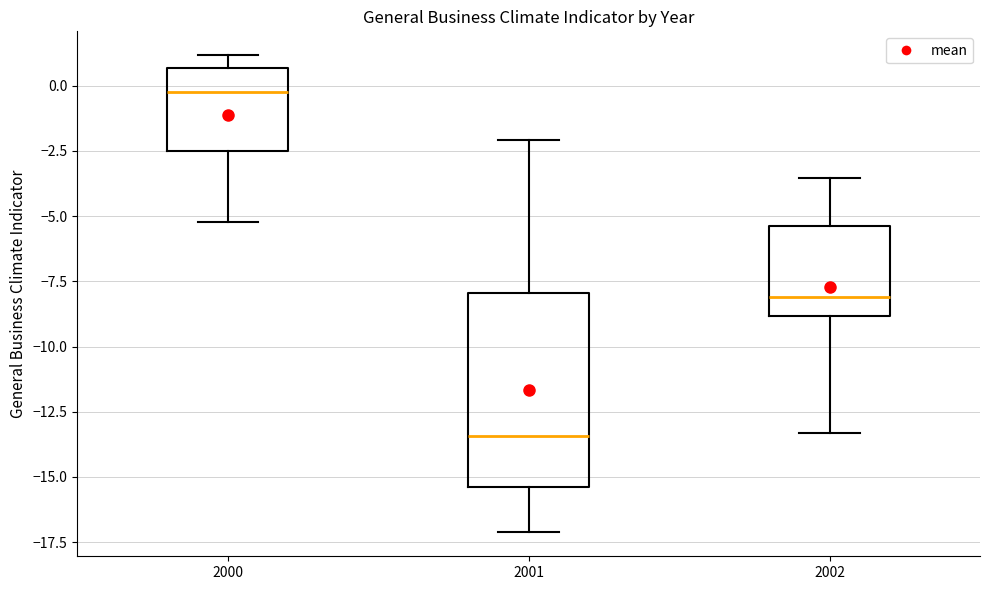

Reading left to right, transcribe this box plot: for each box, give where its median line is, the range the box spans, and where its two whiskers end, as read against the y-axis. The values are not printed on the chart, so give them approximately, as read against the axis.

2000: median -0.5, box -2.5 to 0.5, whiskers -5.0 to 1.0
2001: median -13.5, box -15.5 to -8.0, whiskers -17.0 to -2.0
2002: median -8.0, box -9.0 to -5.5, whiskers -13.5 to -3.5